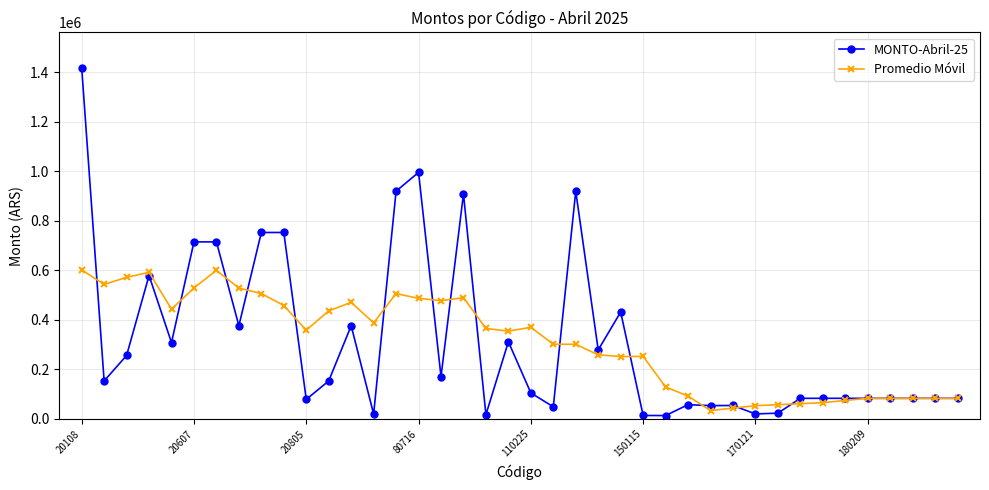

List the series in order of their peak value, lowest first.

Promedio Móvil, MONTO-Abril-25